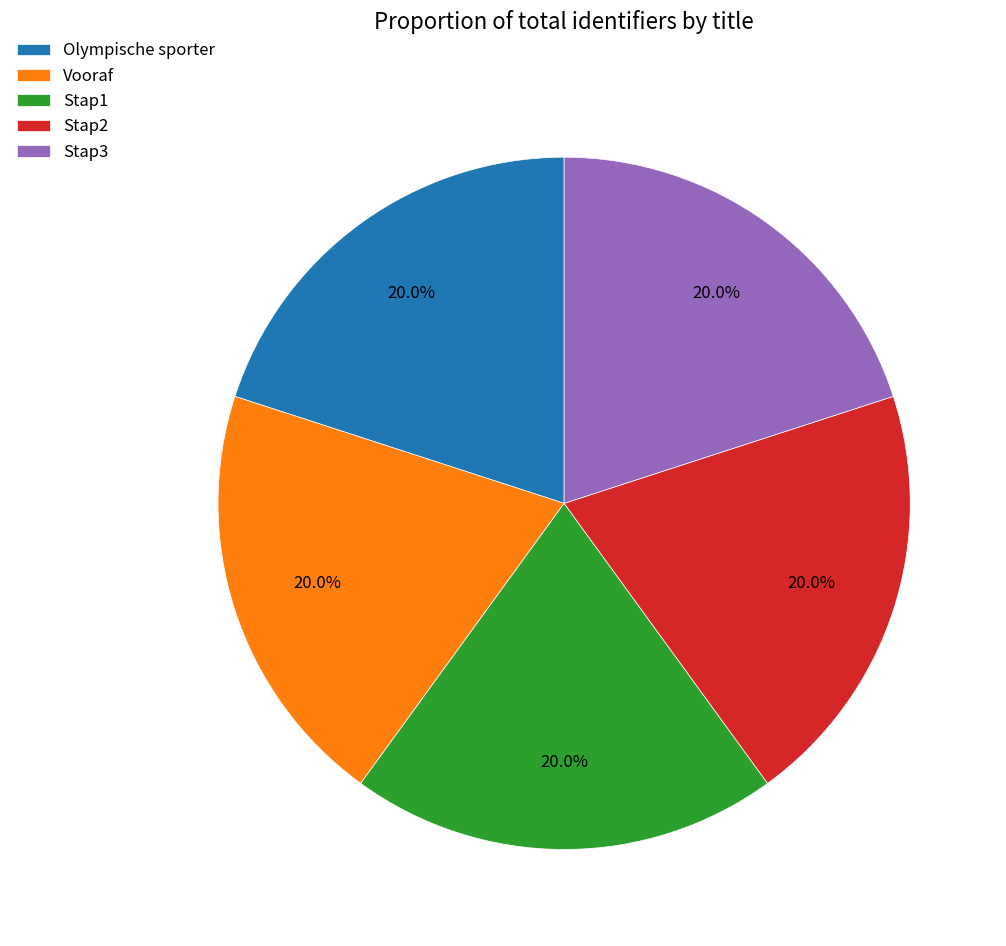

Is there a majority slice in this chart?

No